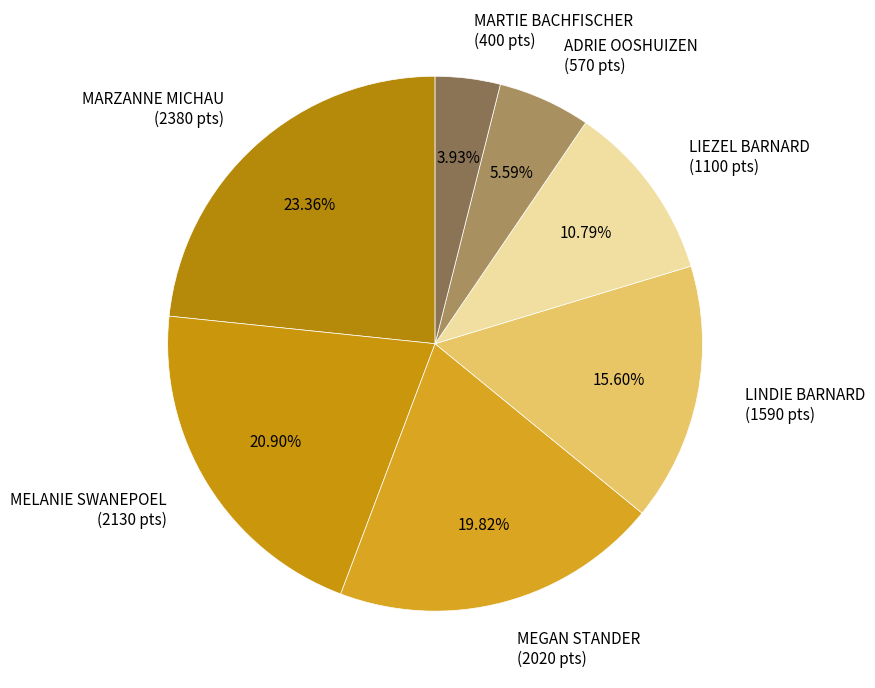

Is there a majority slice in this chart?

No